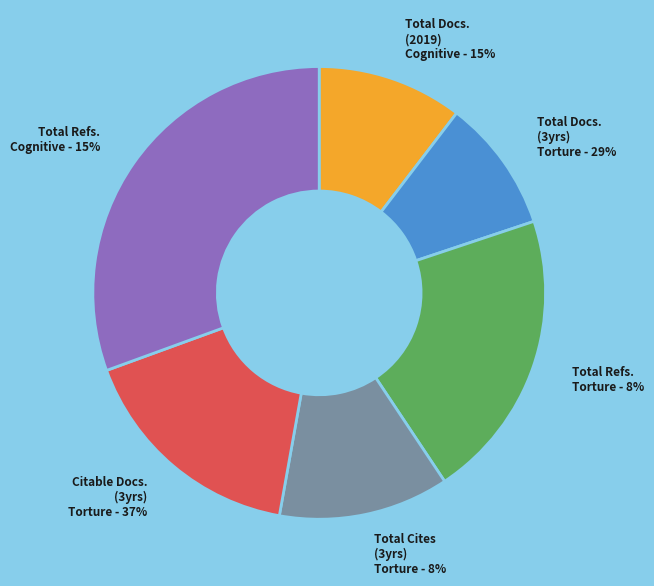

To the nearest percent, what is the difference between the Total Cites (3years) - Torture and Total Docs. (3years) - Torture slice percentages?

3%